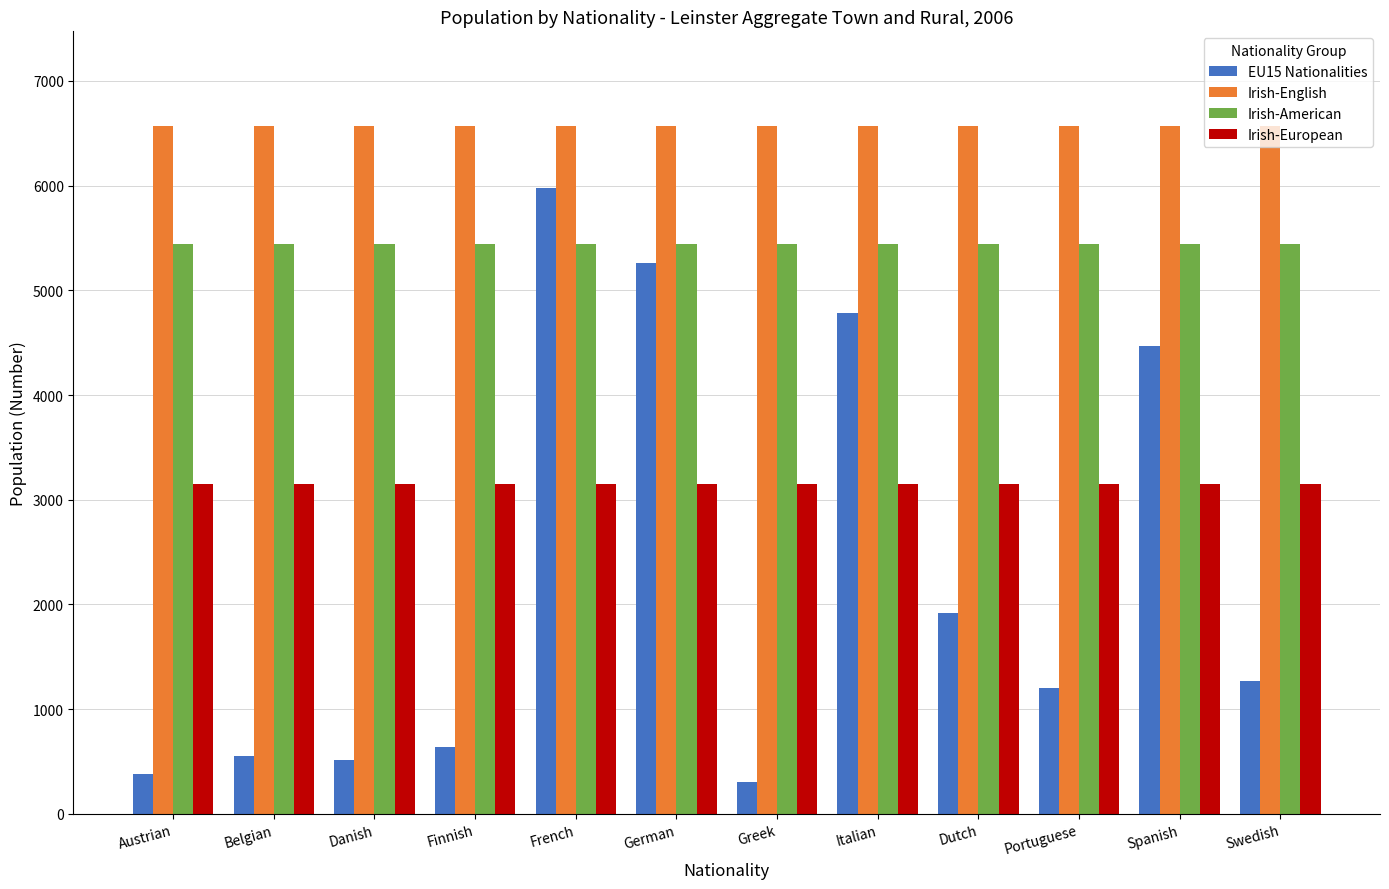

Is the value of Irish-American at Dutch greater than the value of Irish-English at Swedish?

No